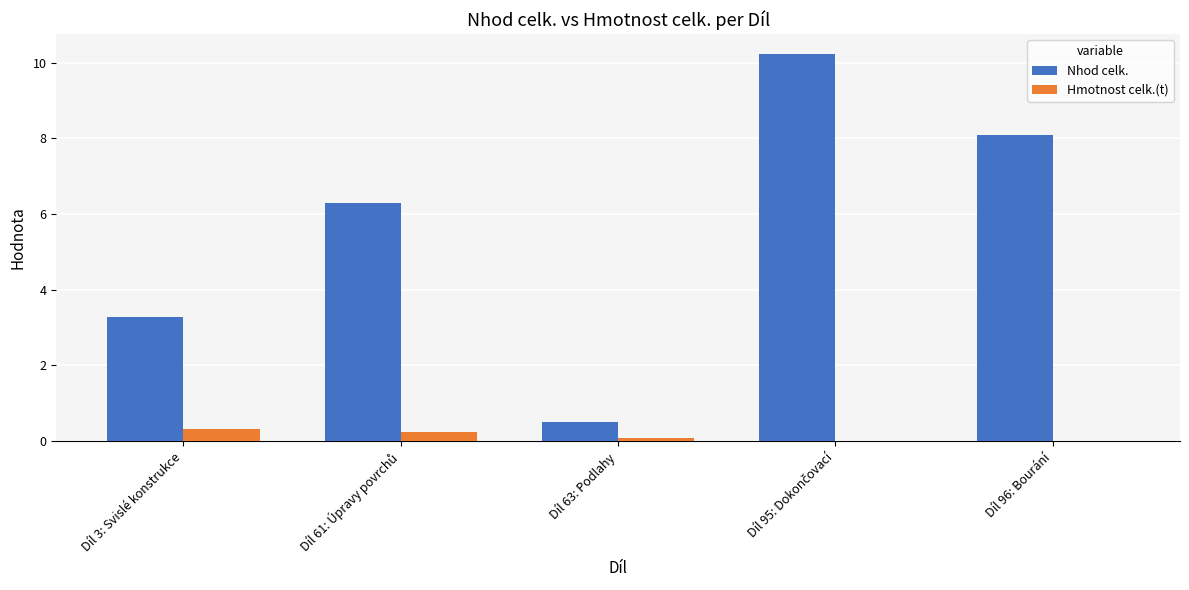

Which series has the largest total across all categories?

Nhod celk.